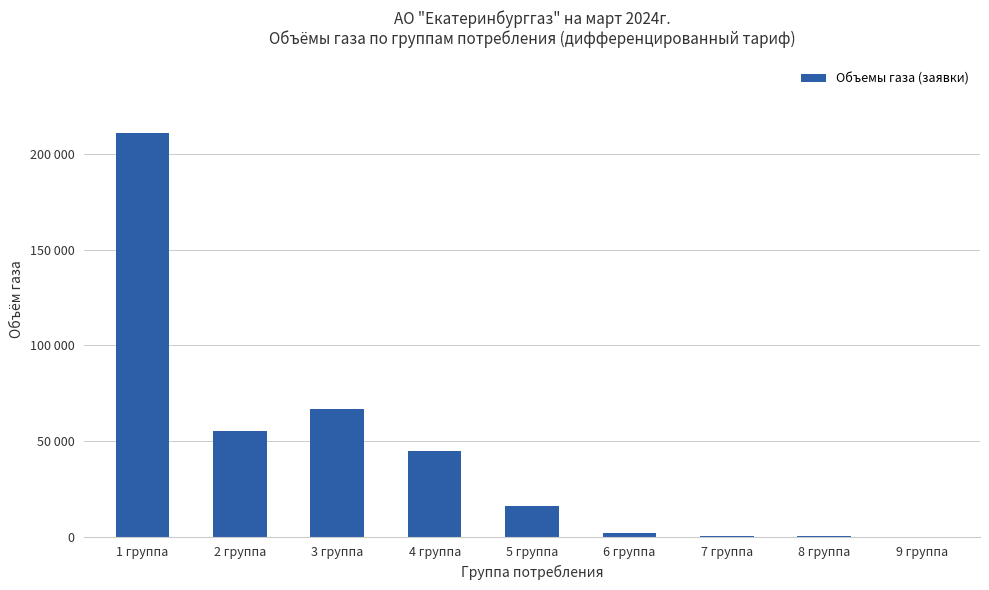

The chart shows a value of 40.4 at 7 группа. True or false?

True